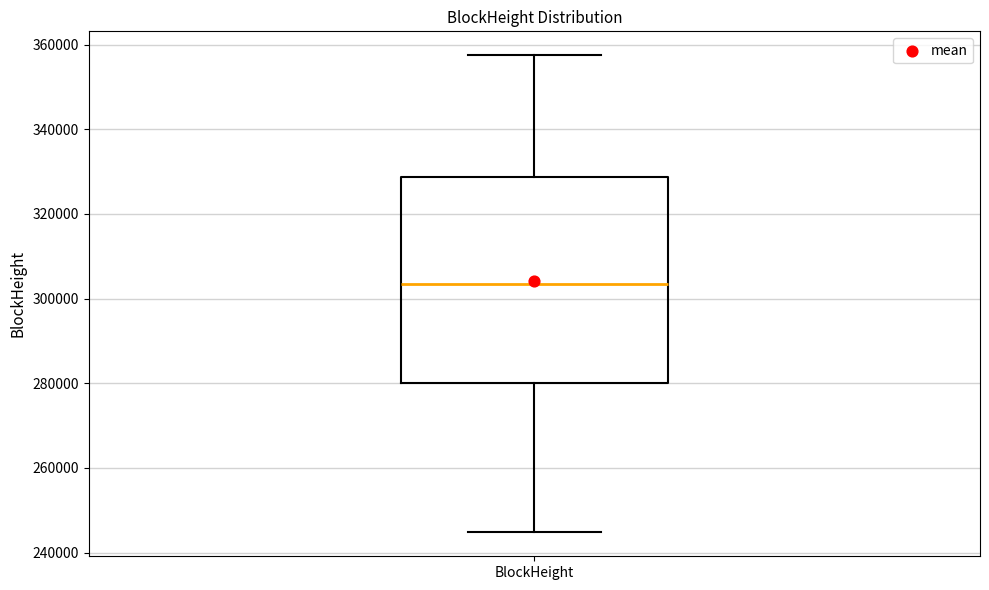

Transcribe this box plot: give where the median line is, the range the box spans, and where the two whiskers end, as read against the y-axis. The values are not printed on the chart, so give them approximately, as read against the axis.

median 304000, box 280000 to 328000, whiskers 244000 to 358000